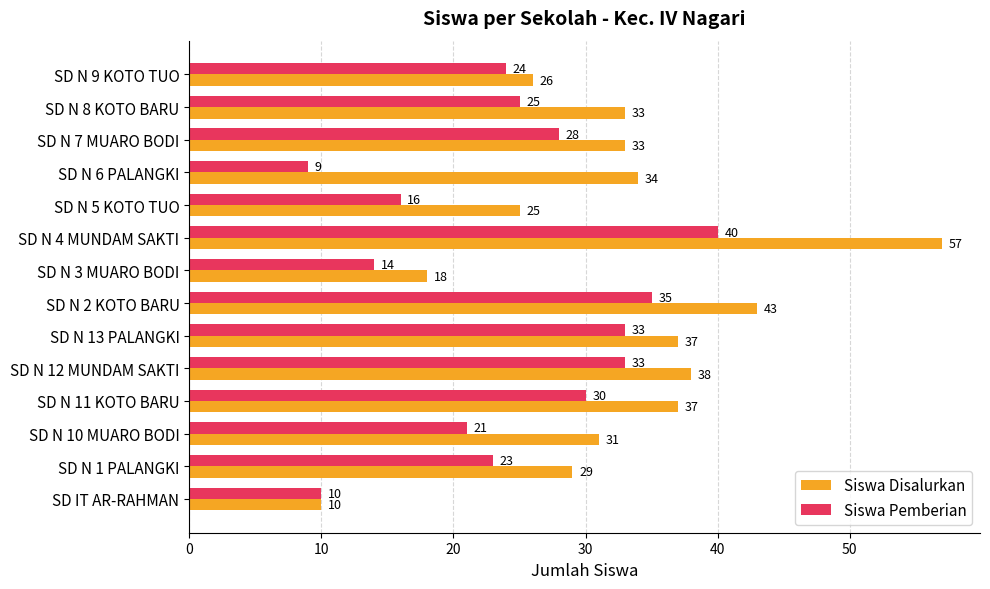

The Siswa Disalurkan series shows 25 at SD N 5 KOTO TUO. True or false?

True